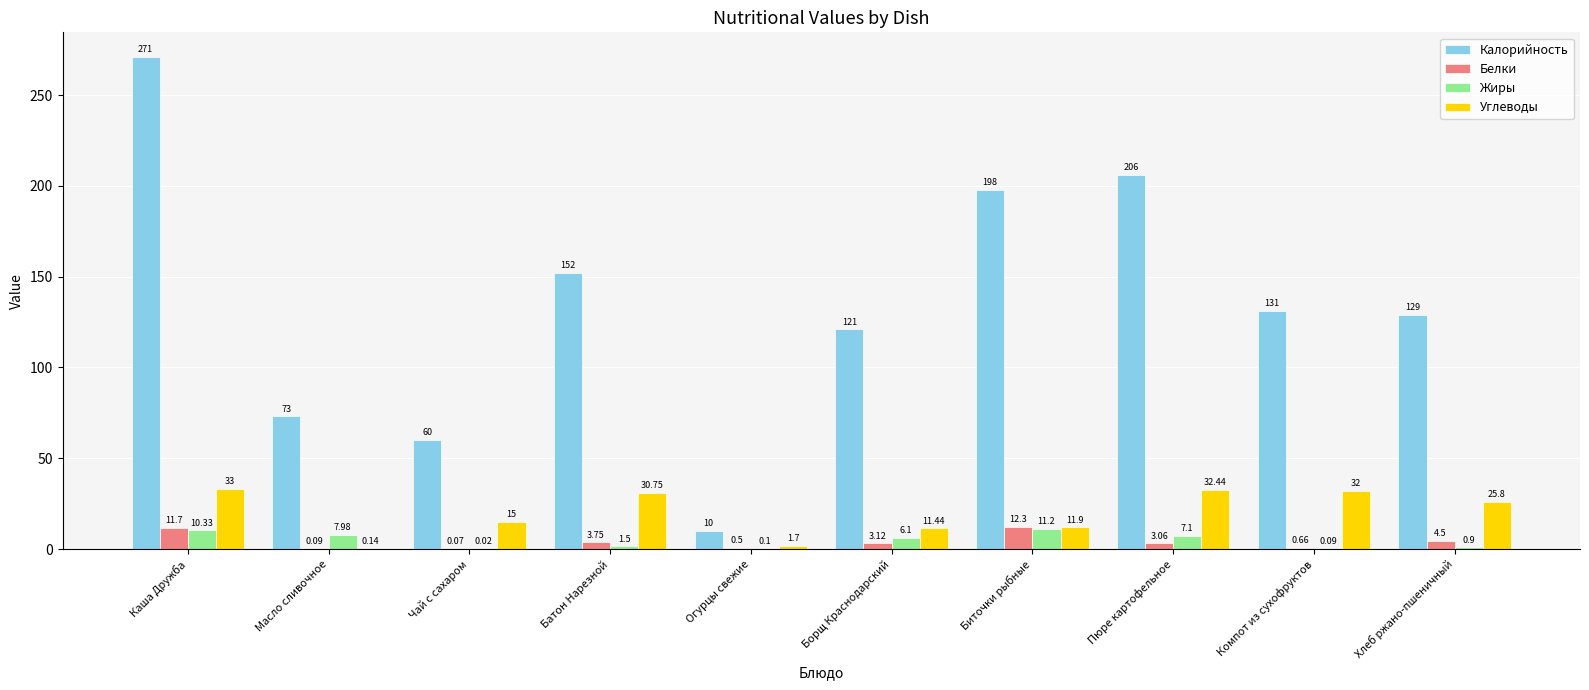

Are the bars horizontal?

No